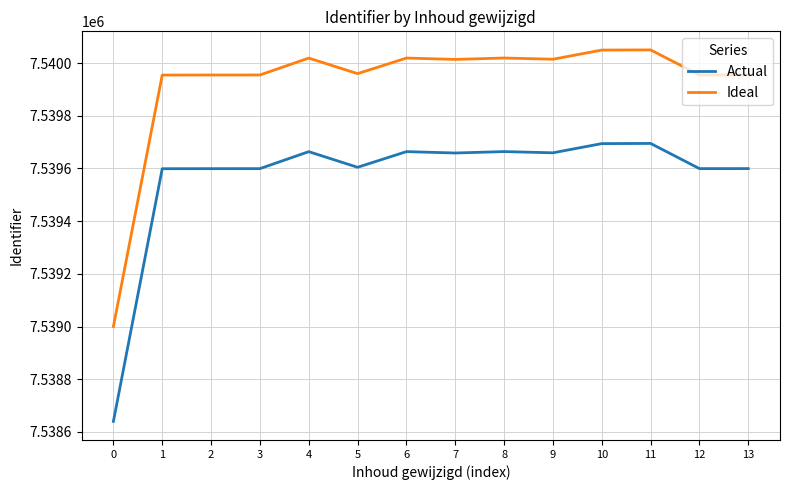

Read the Ideal value at 3.

7539954.8